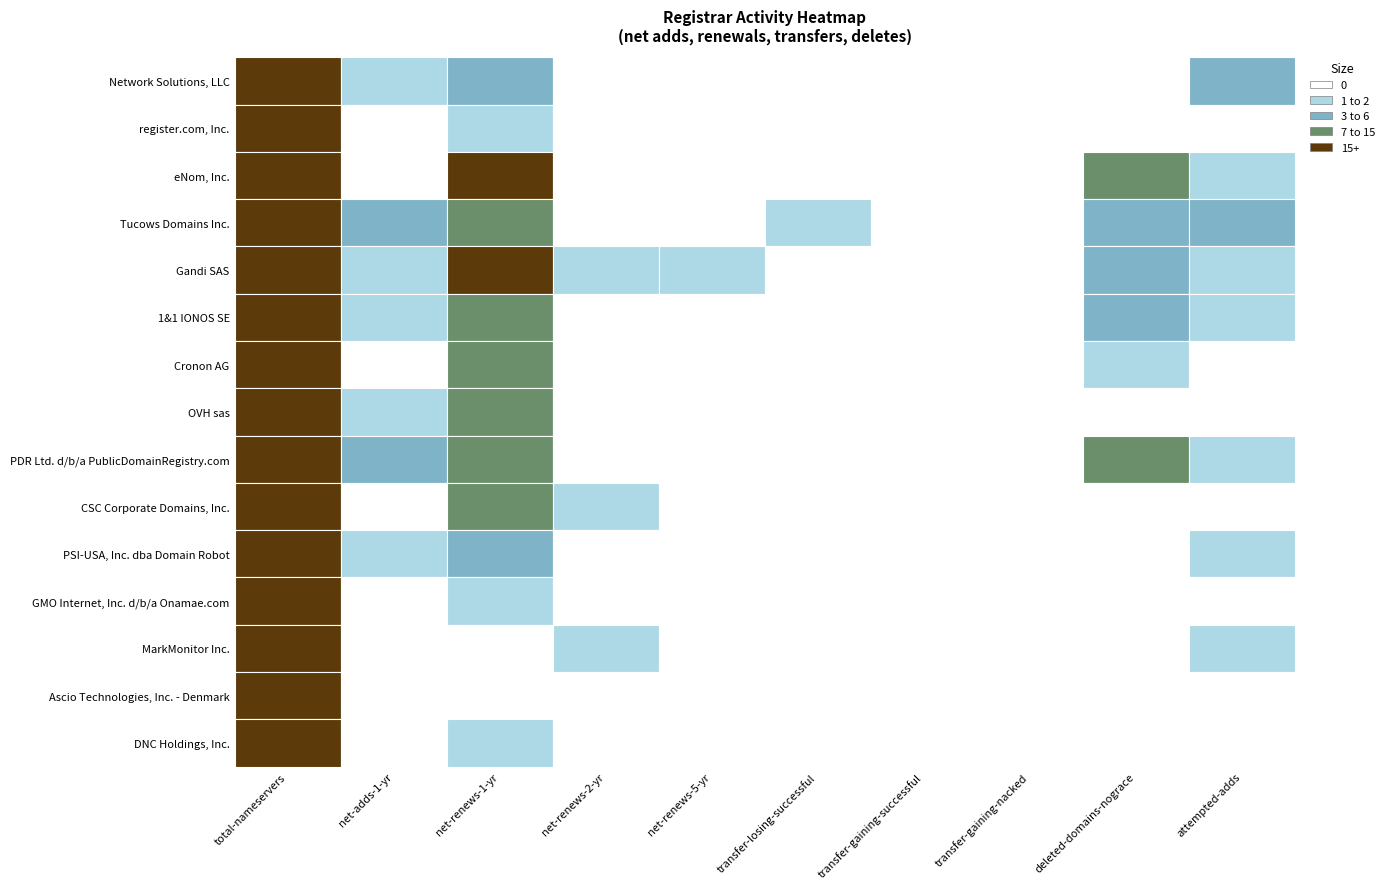

Reading left to right, list all the values displayed in this chart.

Network Solutions, LLC: 107	1	5	0	0	0	0	0	0	4
register.com, Inc.: 39	0	2	0	0	0	0	0	0	0
eNom, Inc.: 279	0	20	0	0	0	0	0	8	2
Tucows Domains Inc.: 203	4	12	0	0	1	0	0	5	3
Gandi SAS: 493	2	21	1	1	0	0	0	6	1
1&1 IONOS SE: 205	2	13	0	0	0	0	0	4	2
Cronon AG: 56	0	14	0	0	0	0	0	2	0
OVH sas: 114	1	12	0	0	0	0	0	0	0
PDR Ltd. d/b/a PublicDomainRegistry.com: 277	3	9	0	0	0	0	0	10	1
CSC Corporate Domains, Inc.: 56	0	14	1	0	0	0	0	0	0
PSI-USA, Inc. dba Domain Robot: 155	1	6	0	0	0	0	0	0	2
GMO Internet, Inc. d/b/a Onamae.com: 65	0	1	0	0	0	0	0	0	0
MarkMonitor Inc.: 65	0	0	1	0	0	0	0	0	1
Ascio Technologies, Inc. - Denmark: 66	0	0	0	0	0	0	0	0	0
DNC Holdings, Inc.: 19	0	1	0	0	0	0	0	0	0